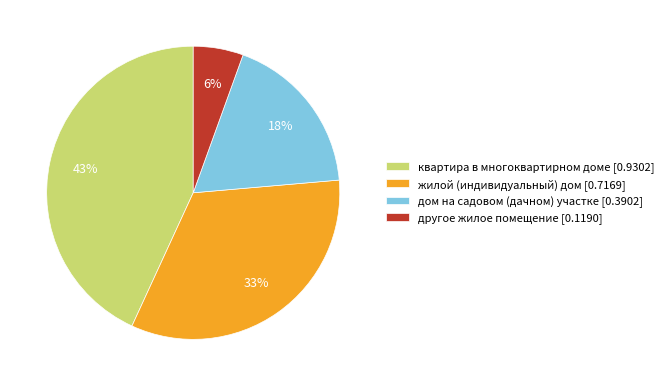

Rank the categories by value from highest to lowest.

квартира в многоквартирном доме, жилой (индивидуальный) дом, дом на садовом (дачном) участке, другое жилое помещение